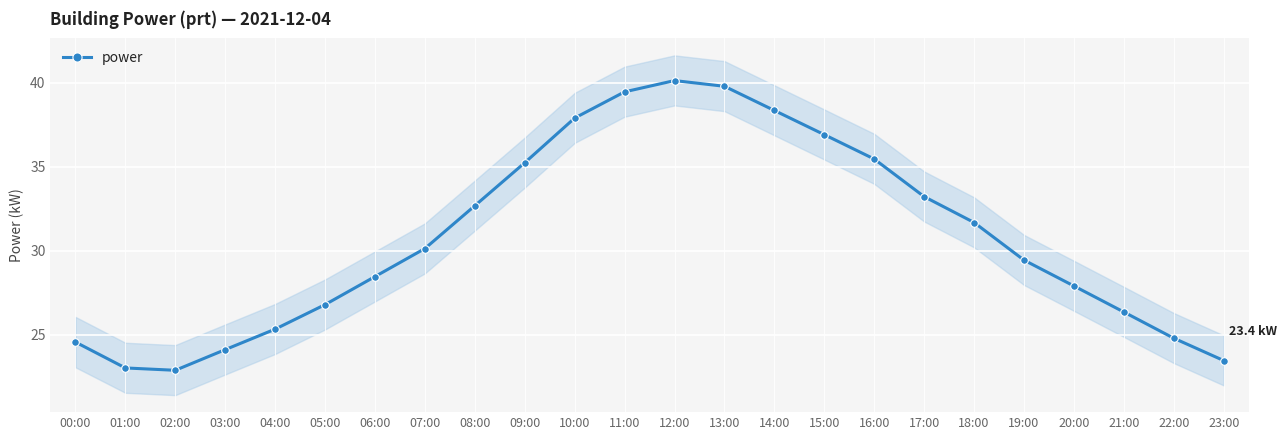

Reading left to right, list all the values displayed in this chart.

00:00=24.6	01:00=23.0	02:00=22.9	03:00=24.1	04:00=25.3	05:00=26.8	06:00=28.4	07:00=30.1	08:00=32.7	09:00=35.2	10:00=37.9	11:00=39.5	12:00=40.1	13:00=39.8	14:00=38.3	15:00=36.9	16:00=35.5	17:00=33.2	18:00=31.7	19:00=29.4	20:00=27.9	21:00=26.3	22:00=24.8	23:00=23.4